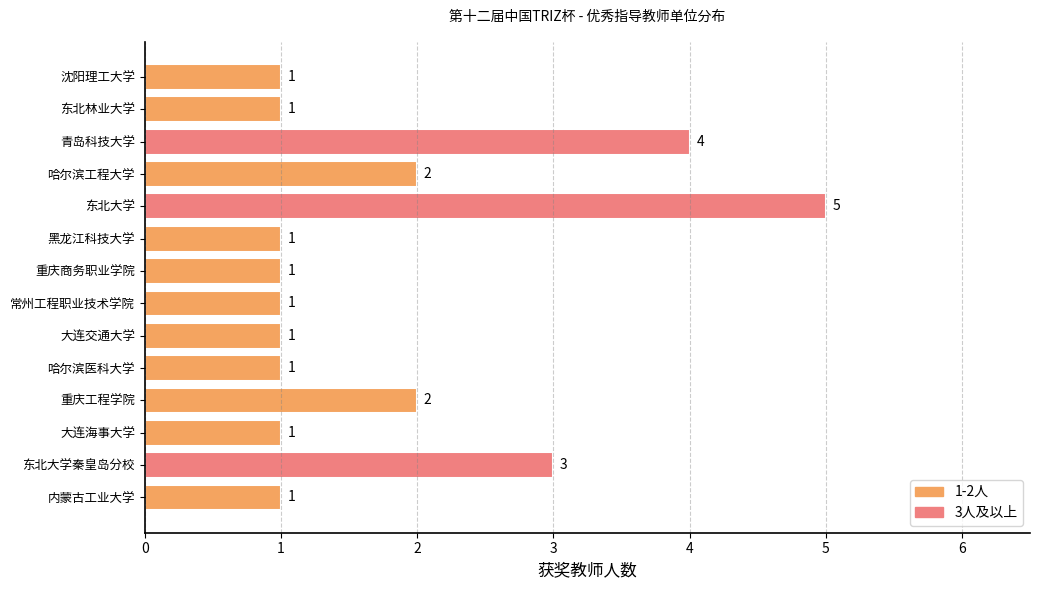

What is the greatest value displayed?

5